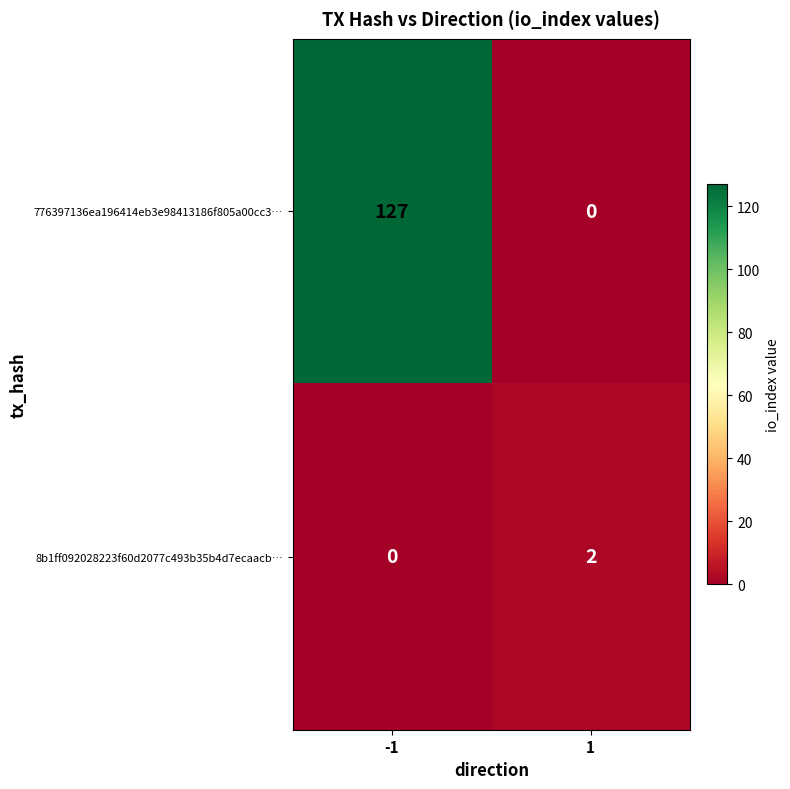

Which series has the largest total across all categories?

776397136ea196414eb3e98413186f805a00cc3…